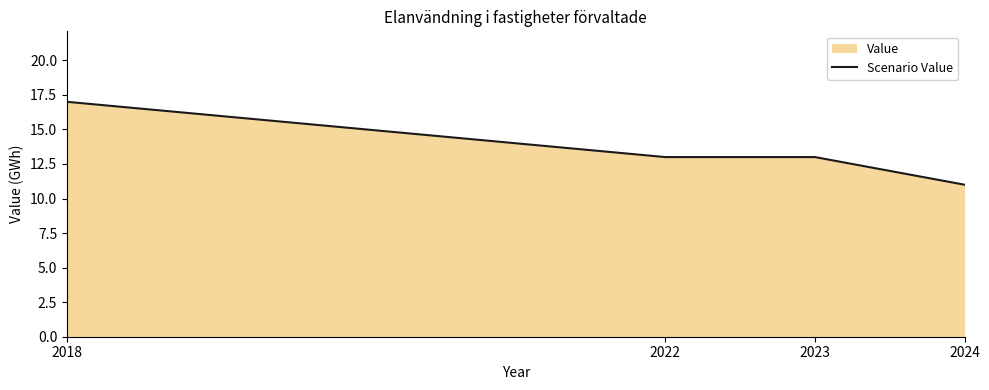

List the labels in order of value, largest first.

2018, 2022, 2023, 2024